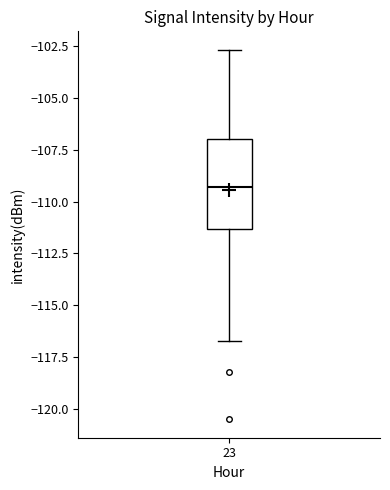

Where does the median line of the box at x = 23 sit on the y-axis? The values are not printed on the chart, so give them approximately, as read against the axis.

-109.5